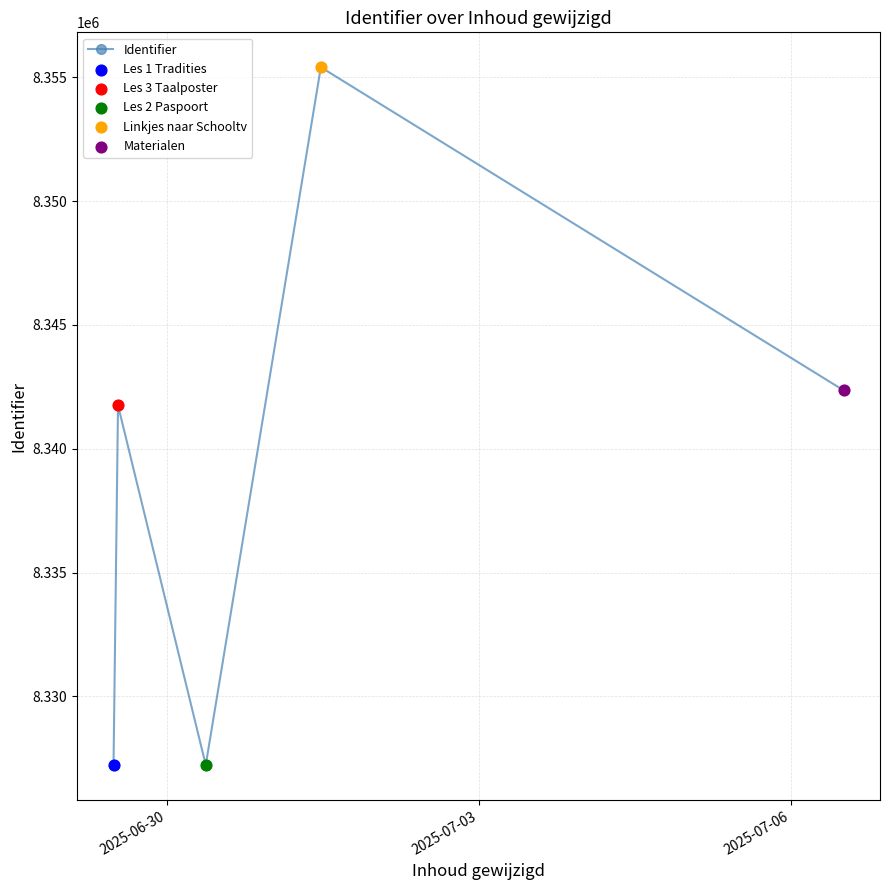

What is the minimum value shown in the chart?

8327232